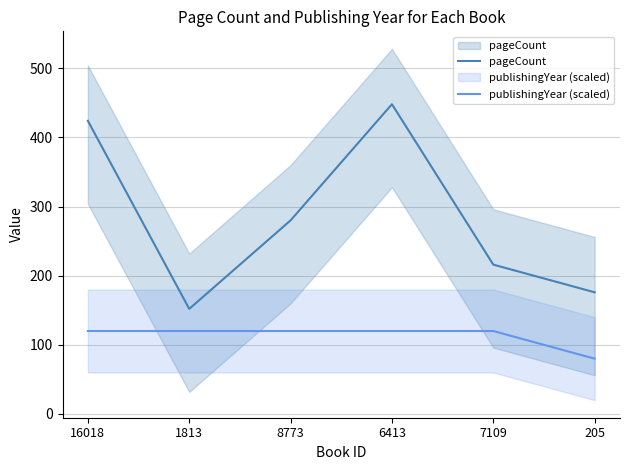

How many distinct data groups are displayed?

2